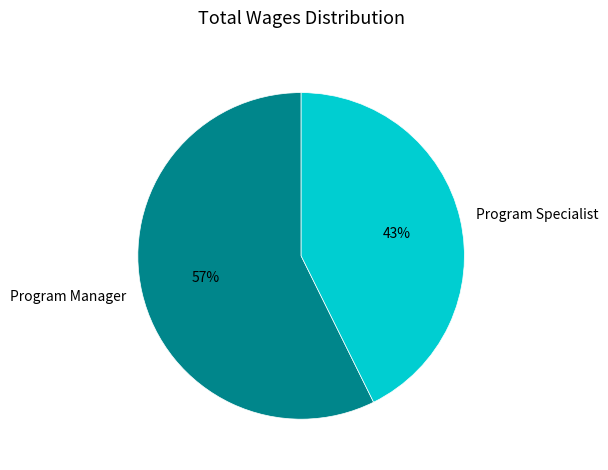

Between Program Specialist and Program Manager, which is larger?

Program Manager